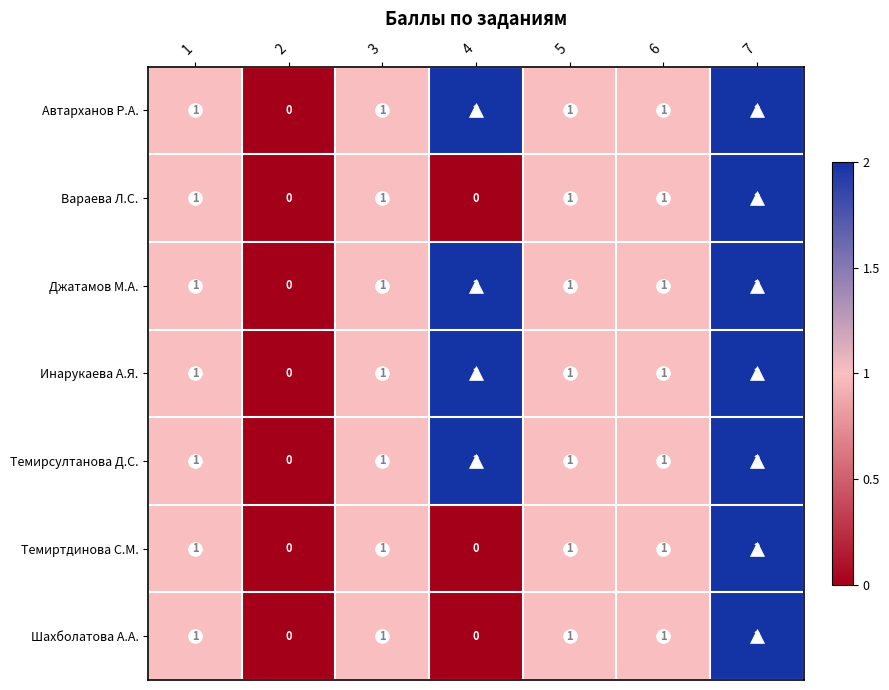

At which category is the sum across all series the highest?

7